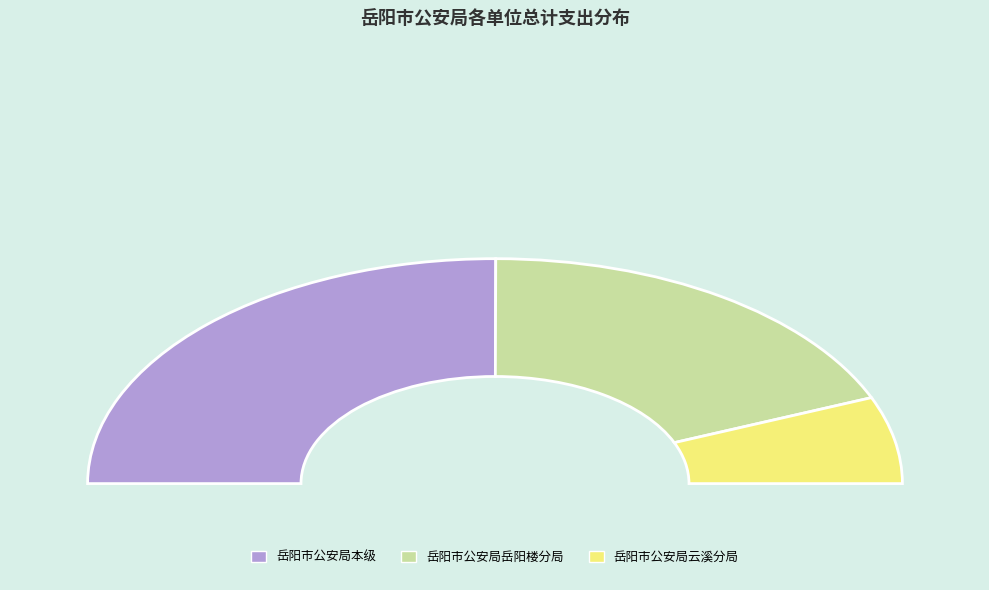

What is the total percentage of 岳阳市公安局本级 and 岳阳市公安局云溪分局?

62.5%